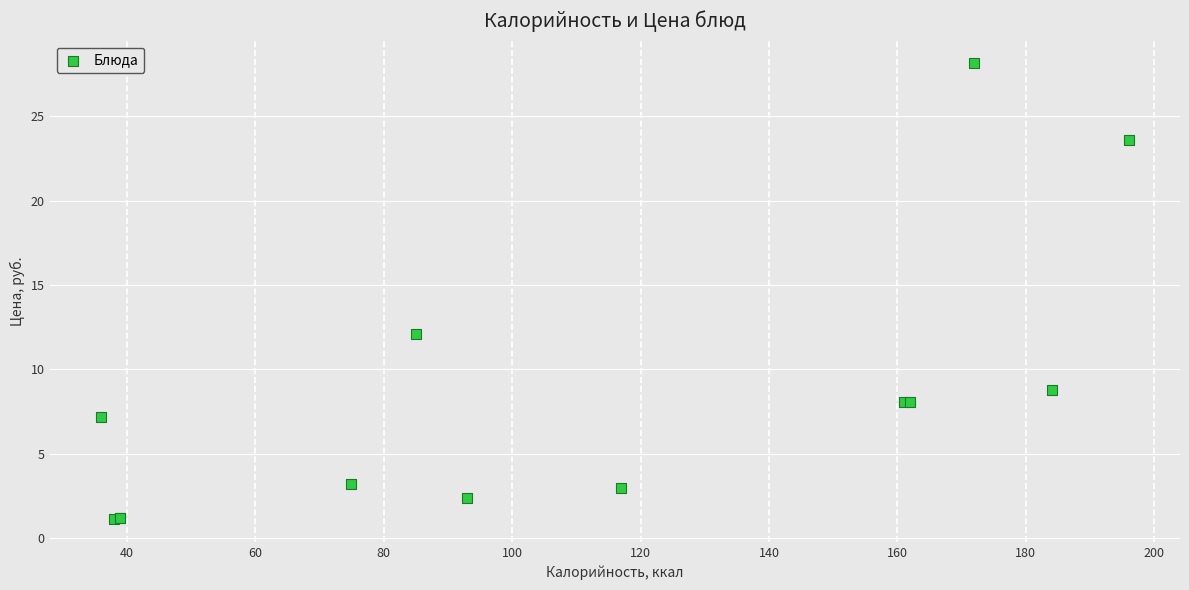

What Y value in the scatter plot is closest to 14?

12.1